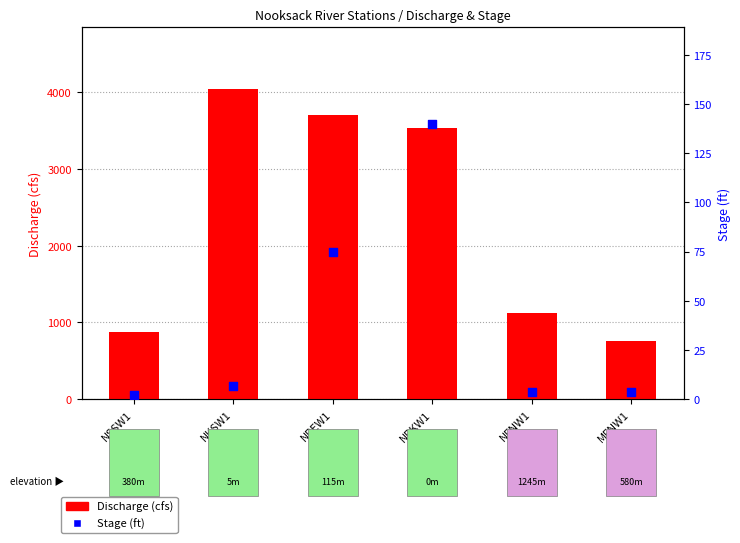

Is the value of Discharge (cfs) at NKSW1 greater than the value of Stage (ft) at NRKW1?

Yes